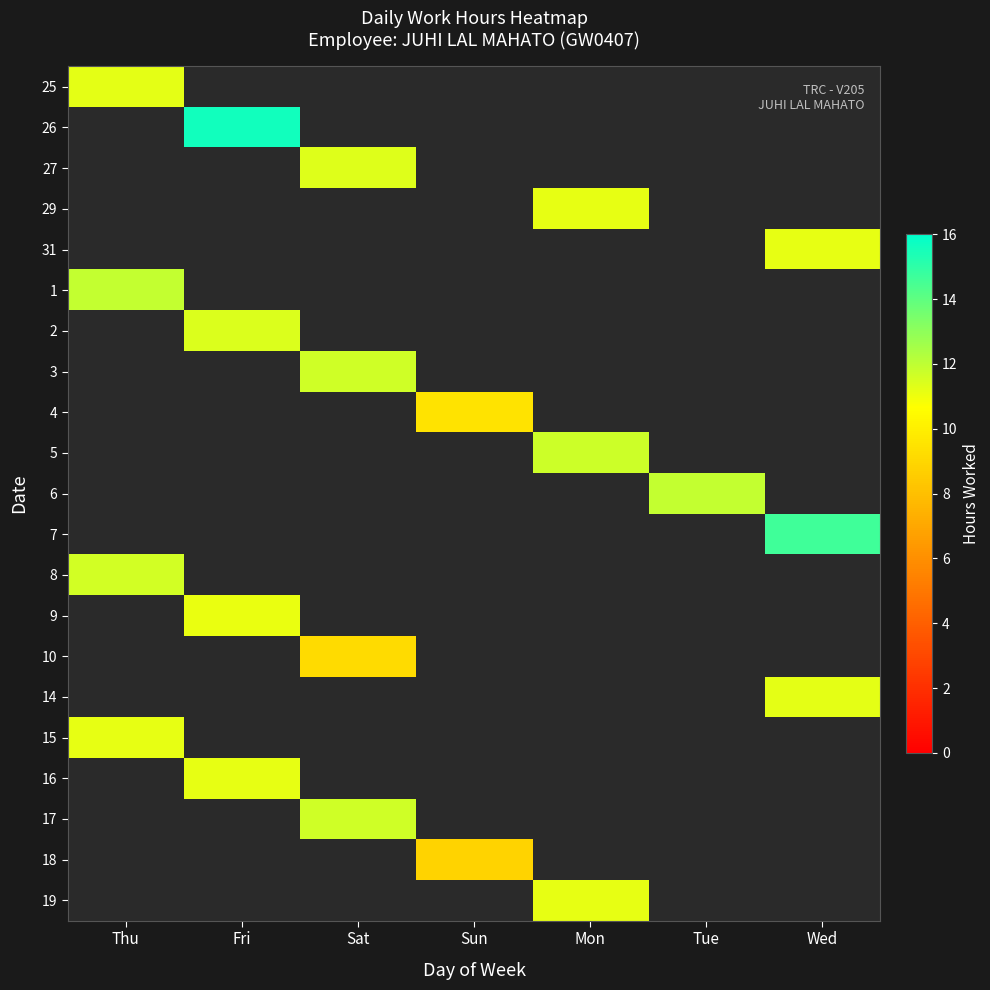

Which category has the lowest value across all series?

Sun